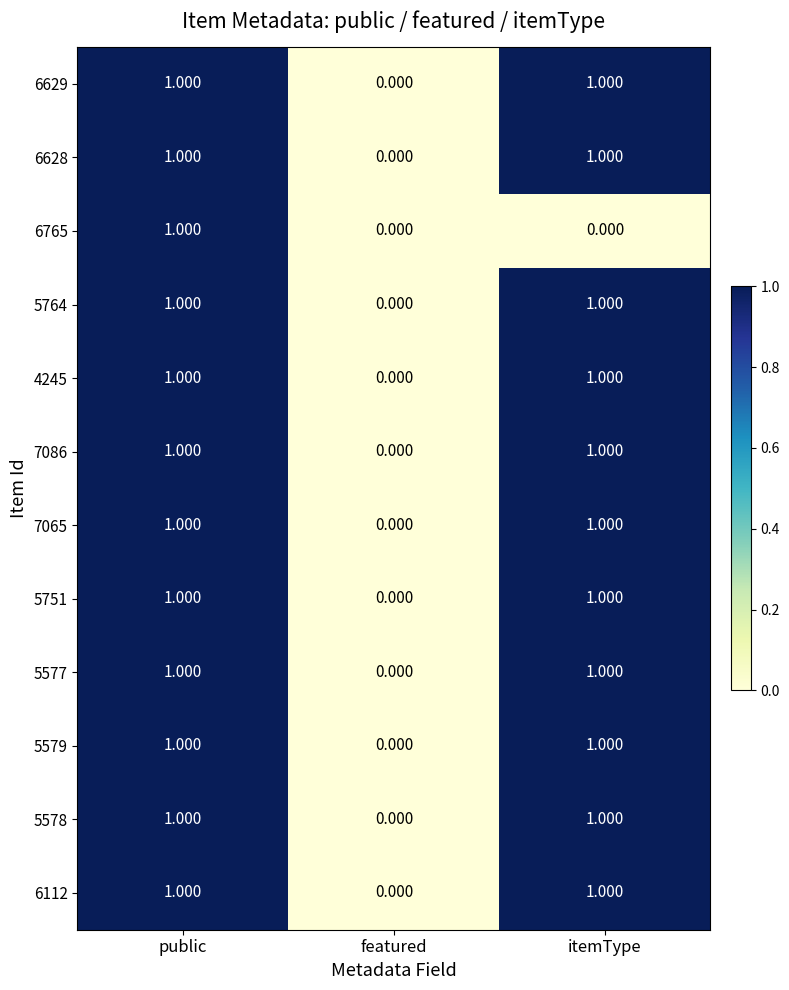

At which category is the sum across all series the highest?

public